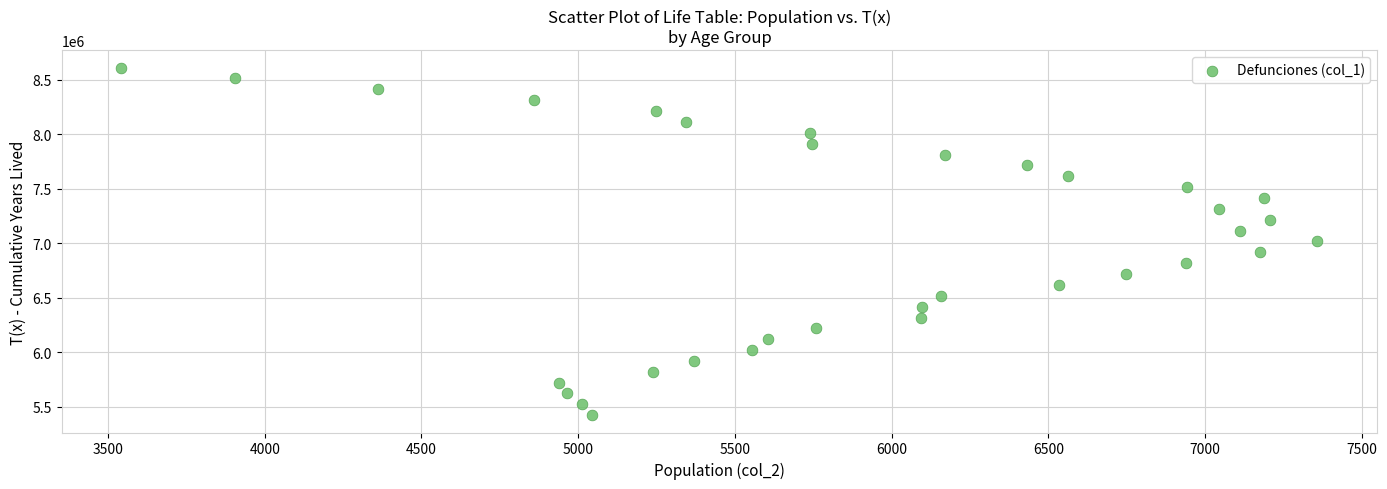

What is the range of Y values (max minus min)?

3189985.4